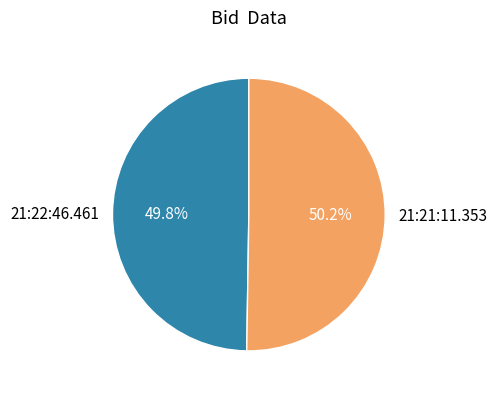

What percentage do 21:21:11.353 and 21:22:46.461 together represent?

100.0%